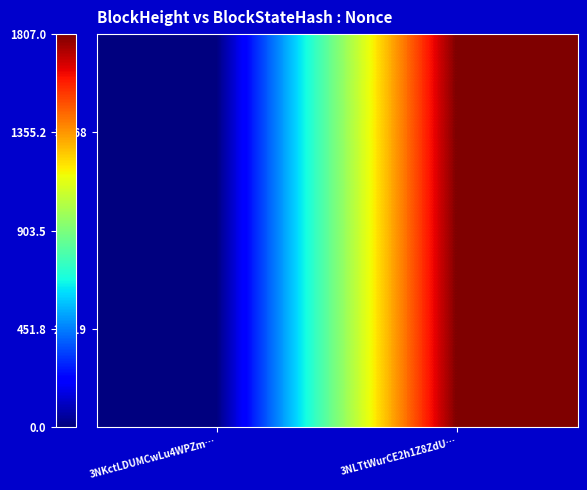

Which series has the largest total across all categories?

30468